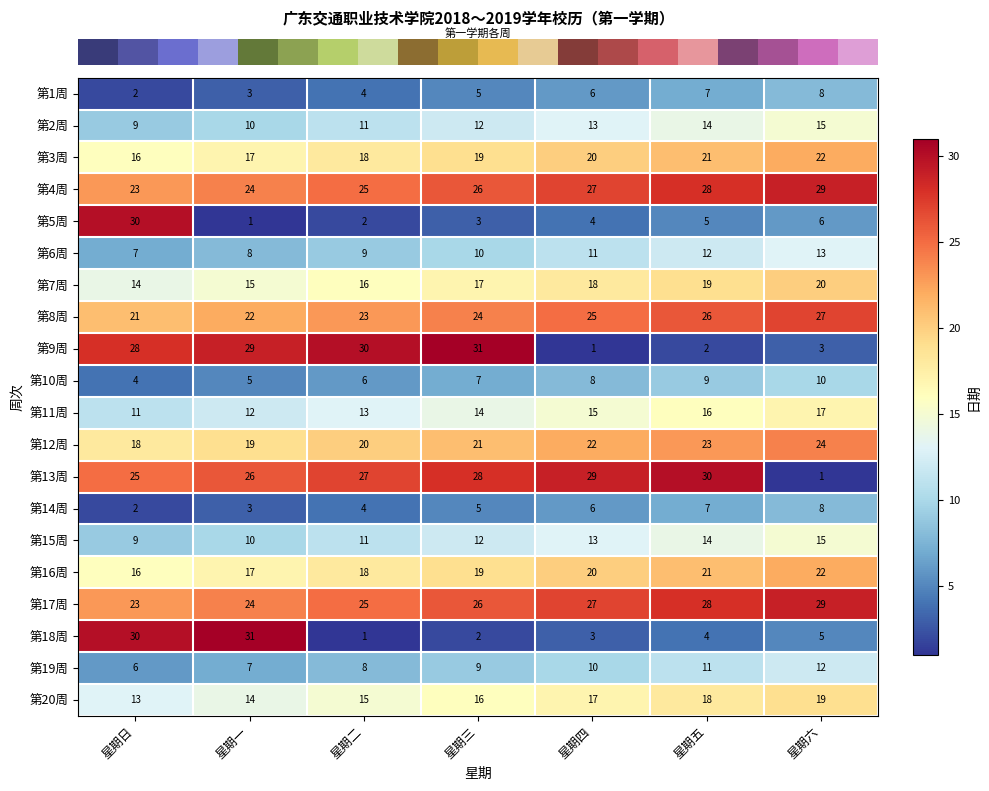

Is the value of 第5周 at 星期三 greater than the value of 第7周 at 星期二?

No